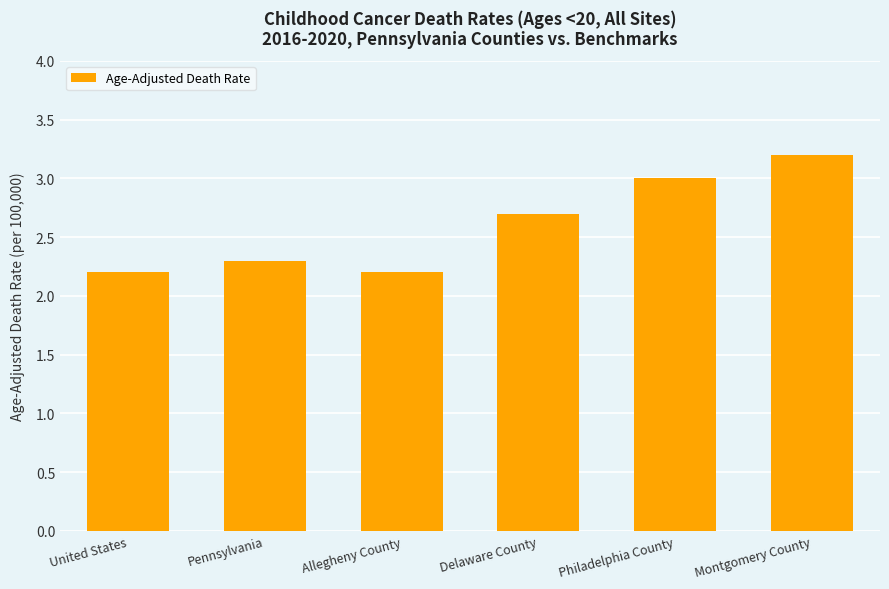

Does the chart contain any negative values?

No